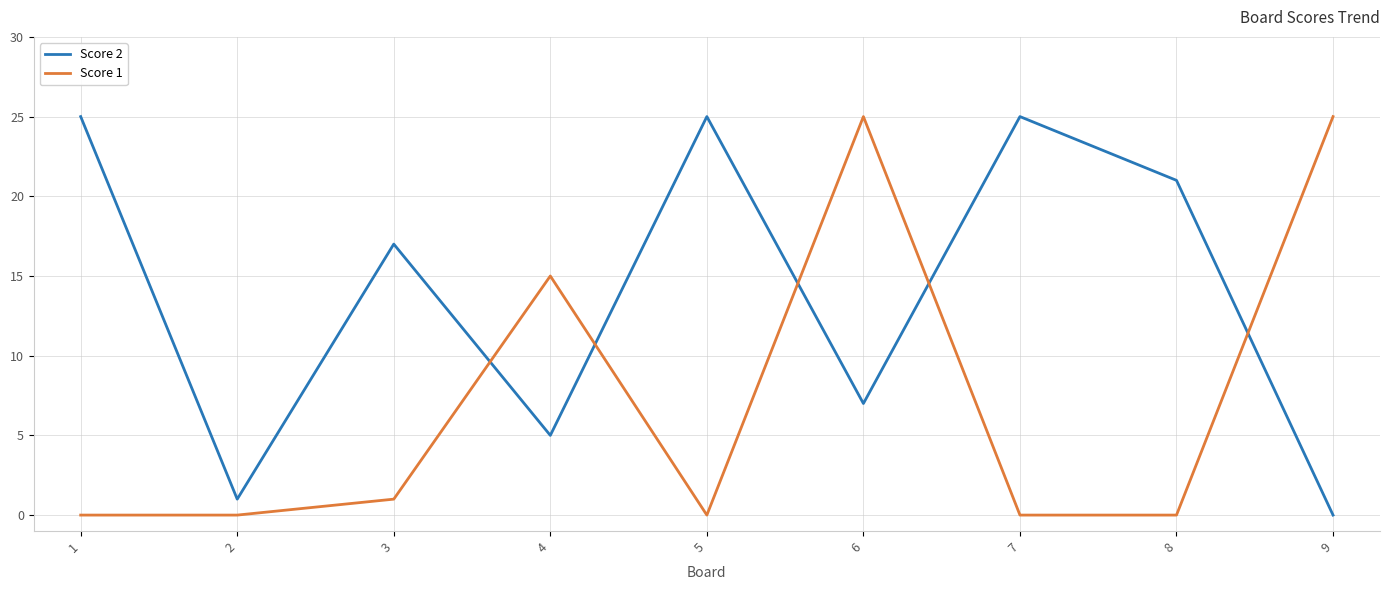

How many lines are shown in the chart?

2